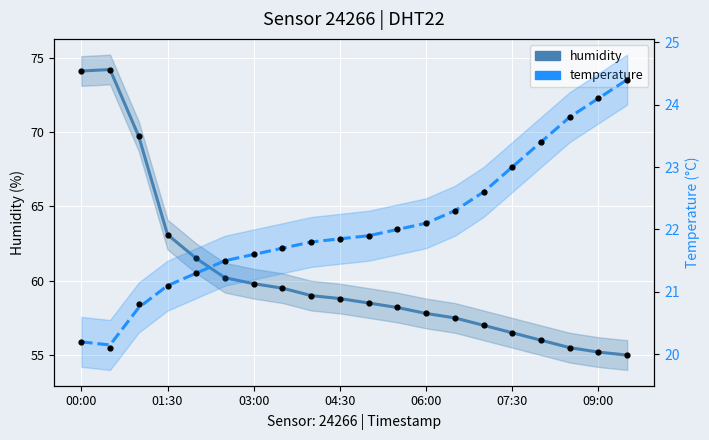

What are all the series names shown in the legend?

humidity, temperature